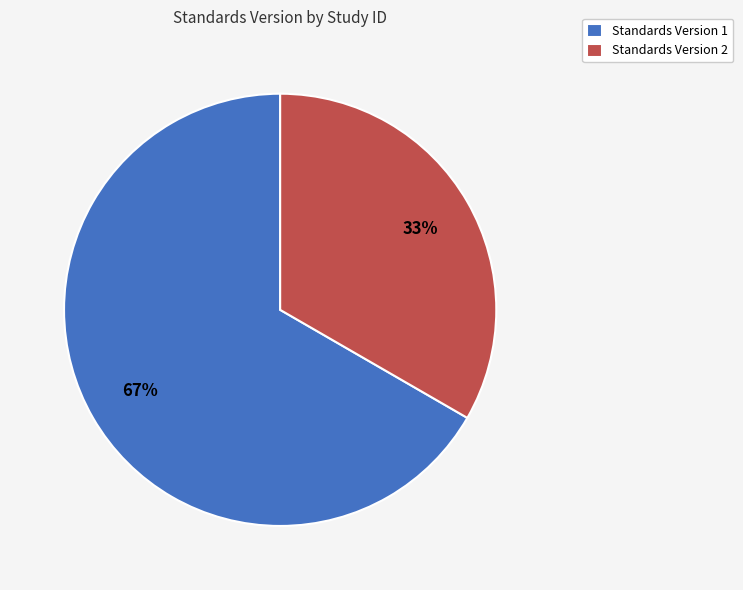

Is the sum of Standards Version 1 and Standards Version 2 greater than half?

Yes